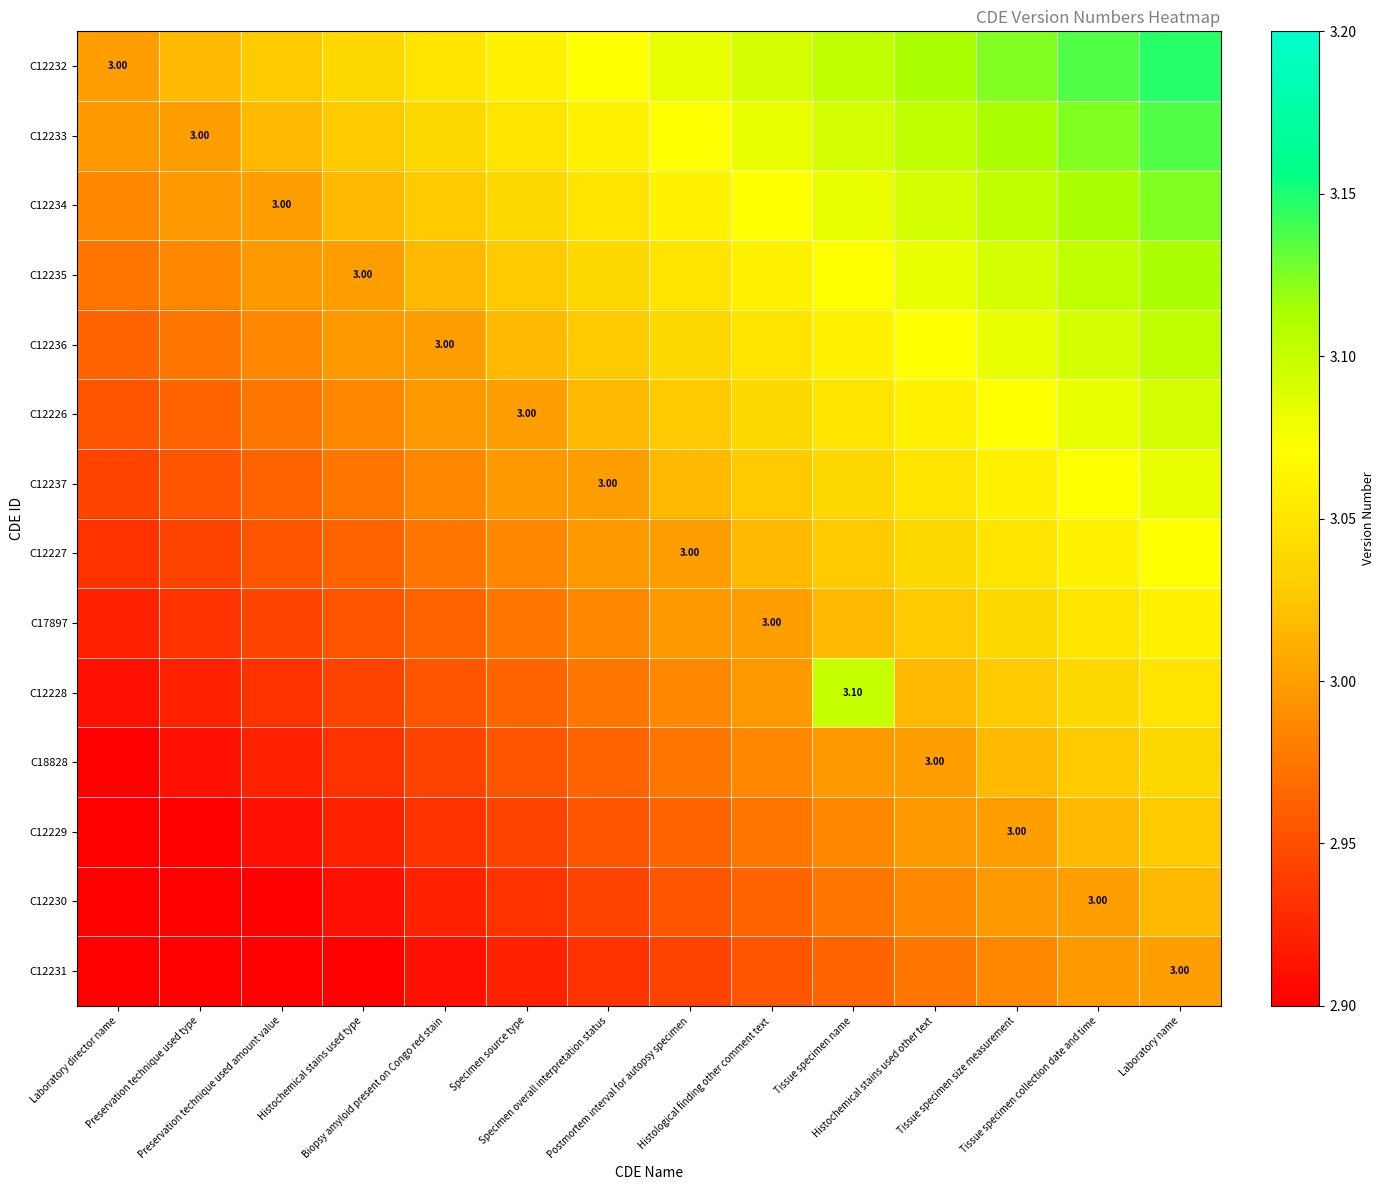

What is the total value across all series at Tissue specimen collection date and time?

42.9